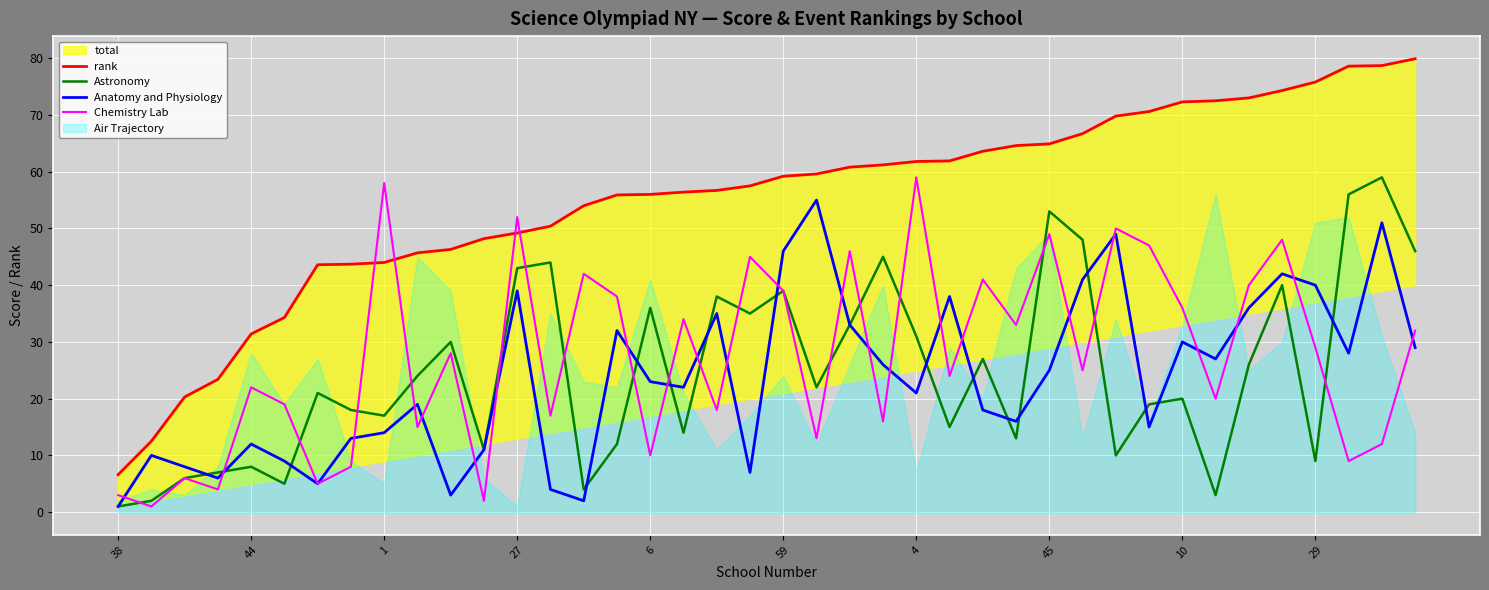

What is the total value across all series at 18?

147.7